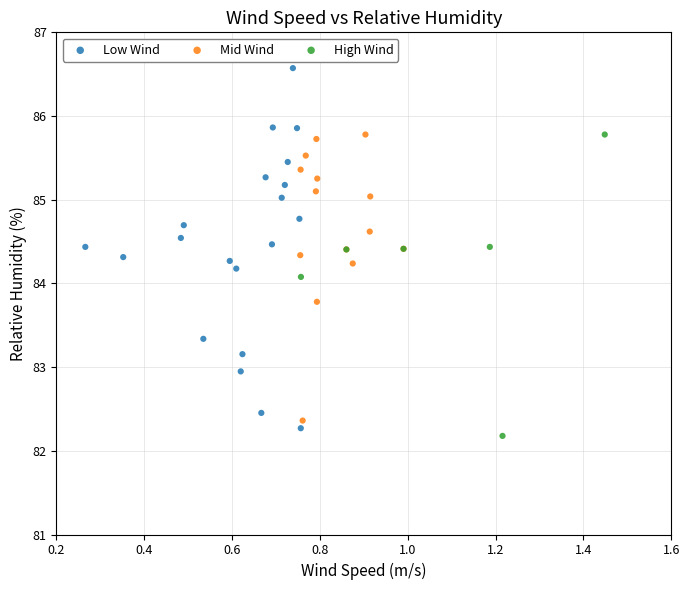

Which series reaches the maximum Y coordinate?

Low Wind